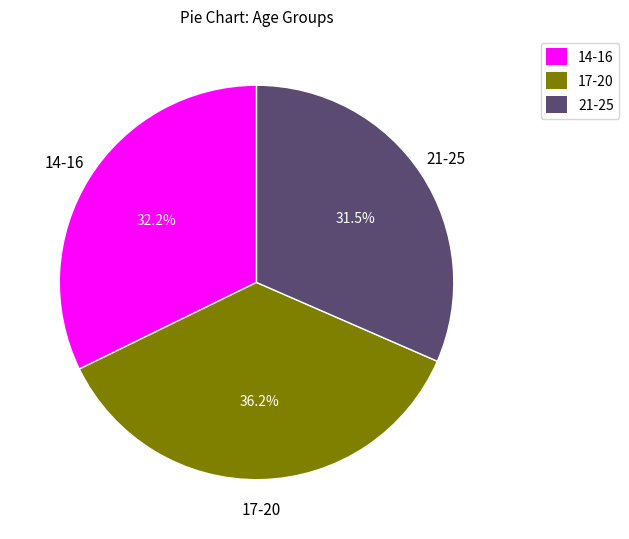

How many segments does this pie chart have?

3